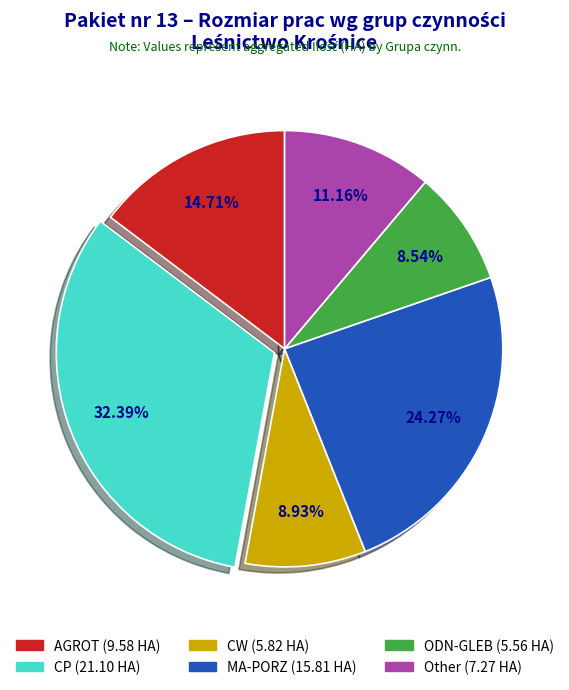

Which has a higher value, MA-PORZ or Other?

MA-PORZ